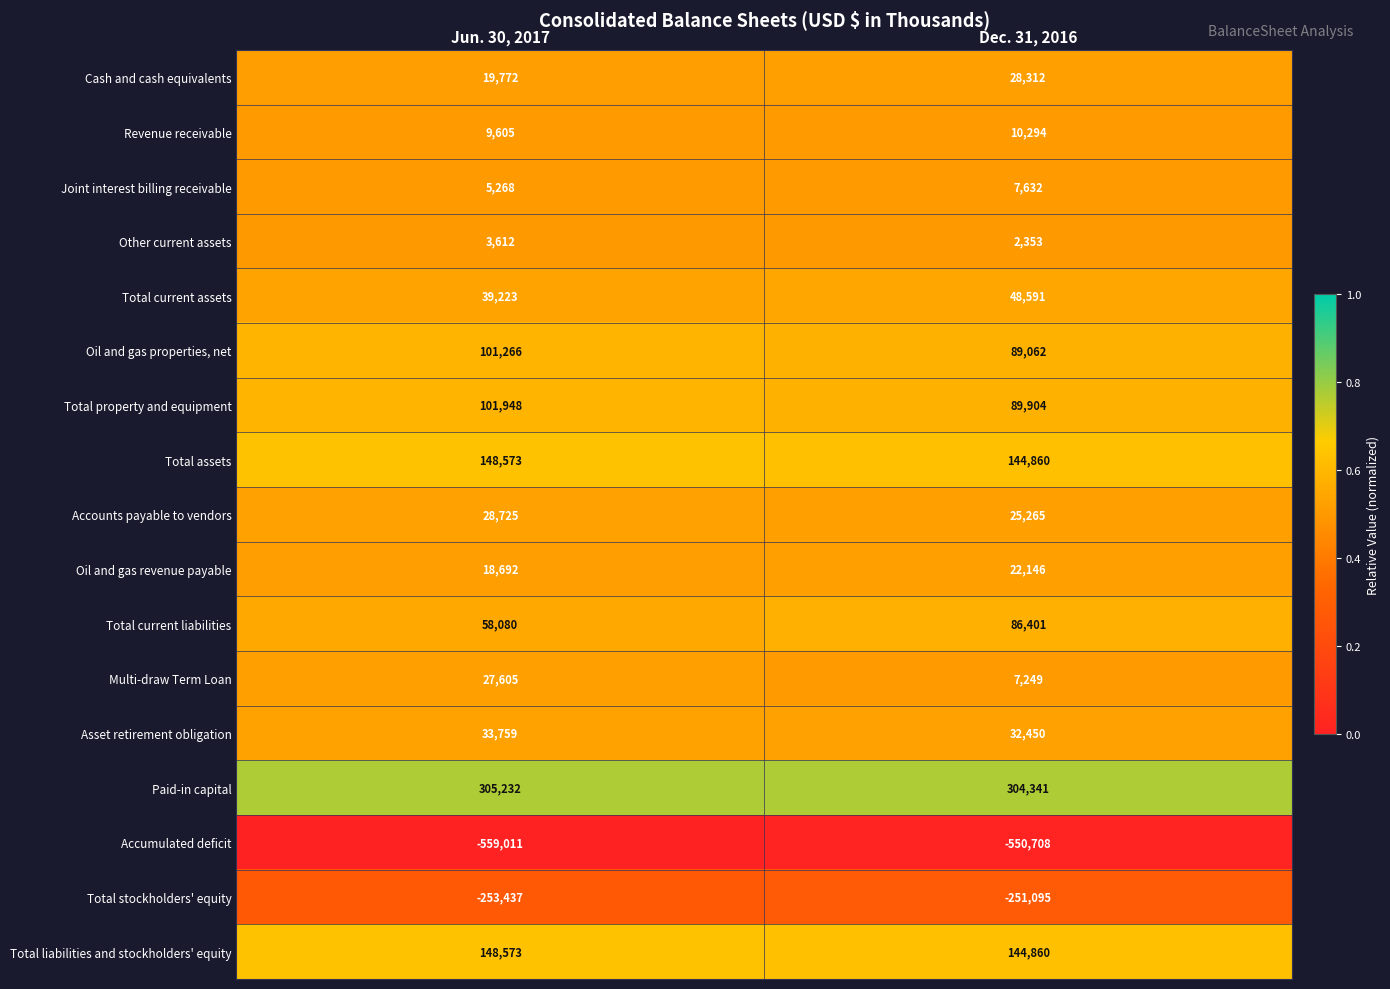

Count the number of data series in this chart.

17